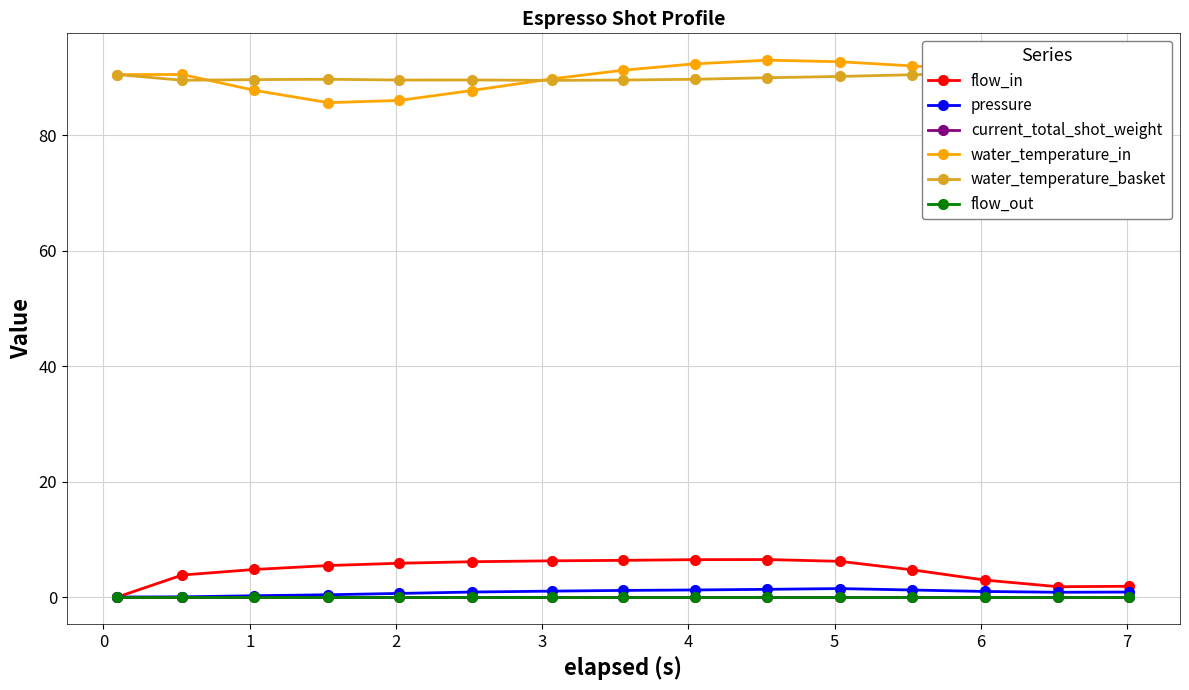

How many lines are shown in the chart?

6